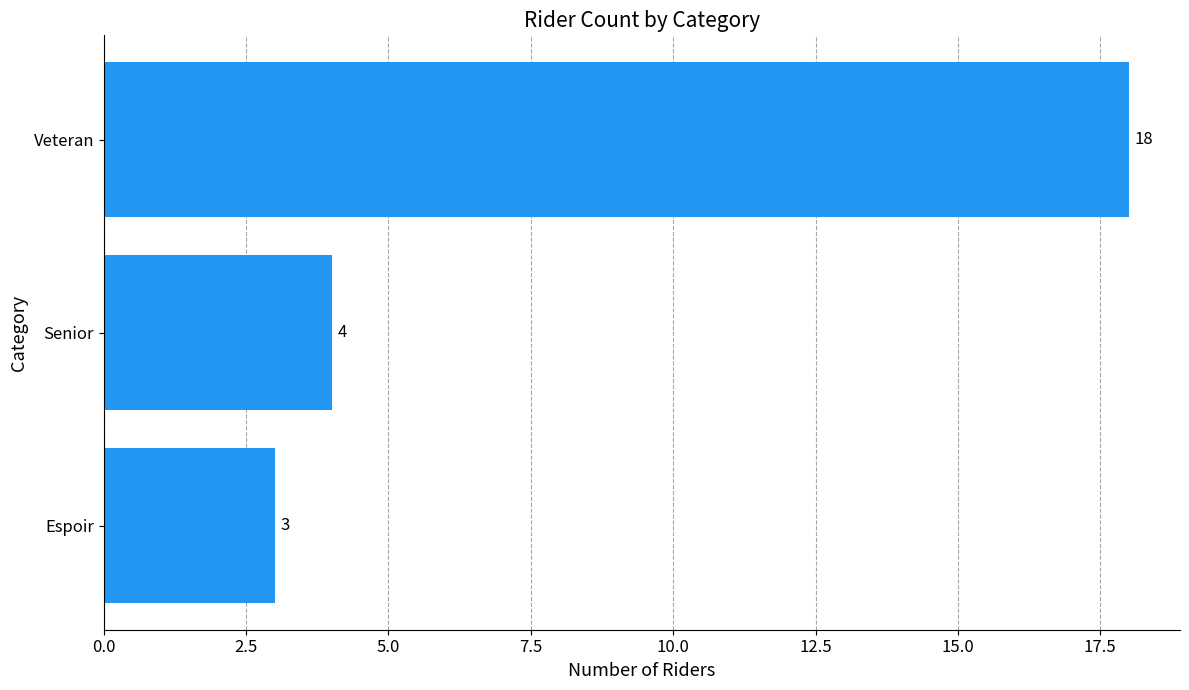

Rank the categories by value from highest to lowest.

Veteran, Senior, Espoir